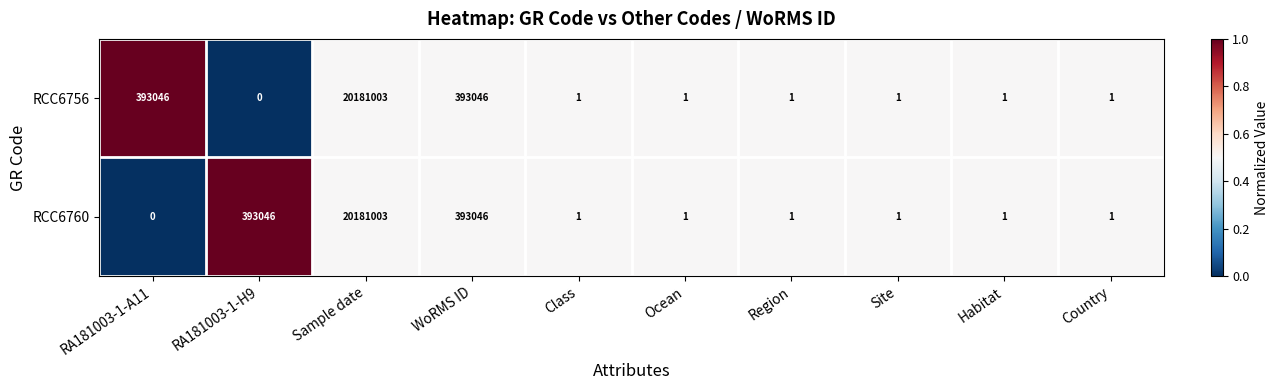

The RCC6756 series shows 0 at Ocean. True or false?

False